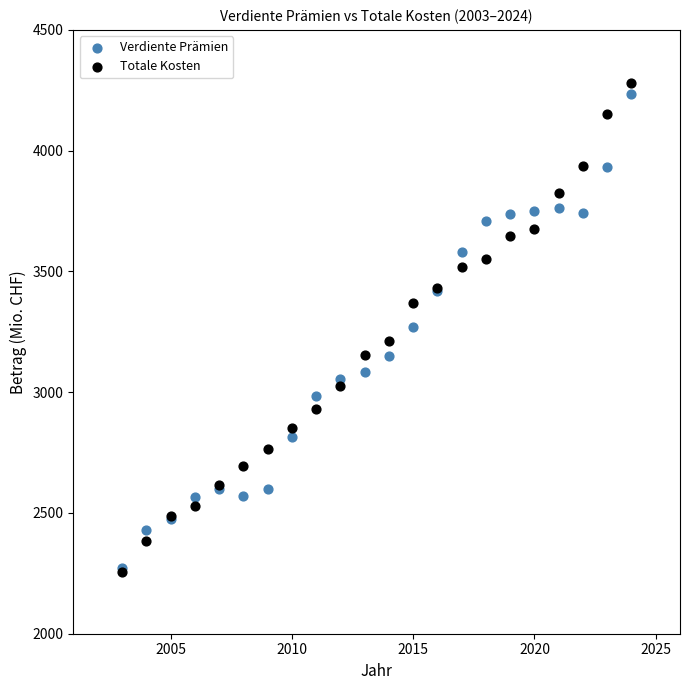

What are all the series names shown in the legend?

Verdiente Prämien, Totale Kosten